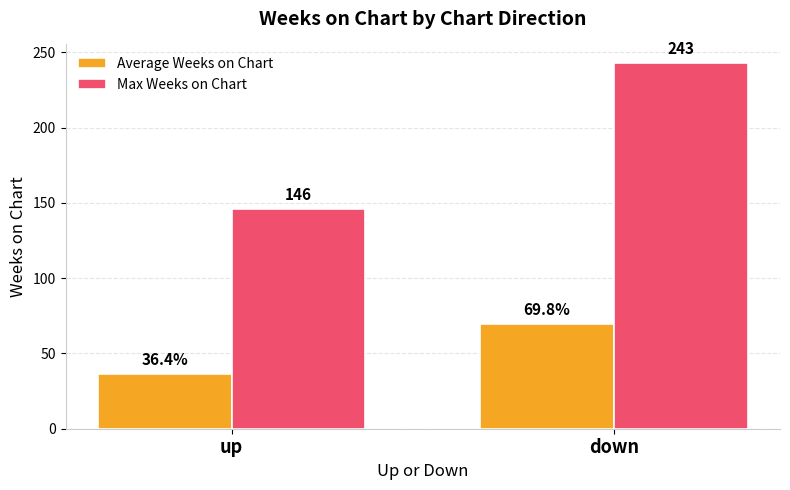

What is the difference between the highest and lowest values at down?

173.2